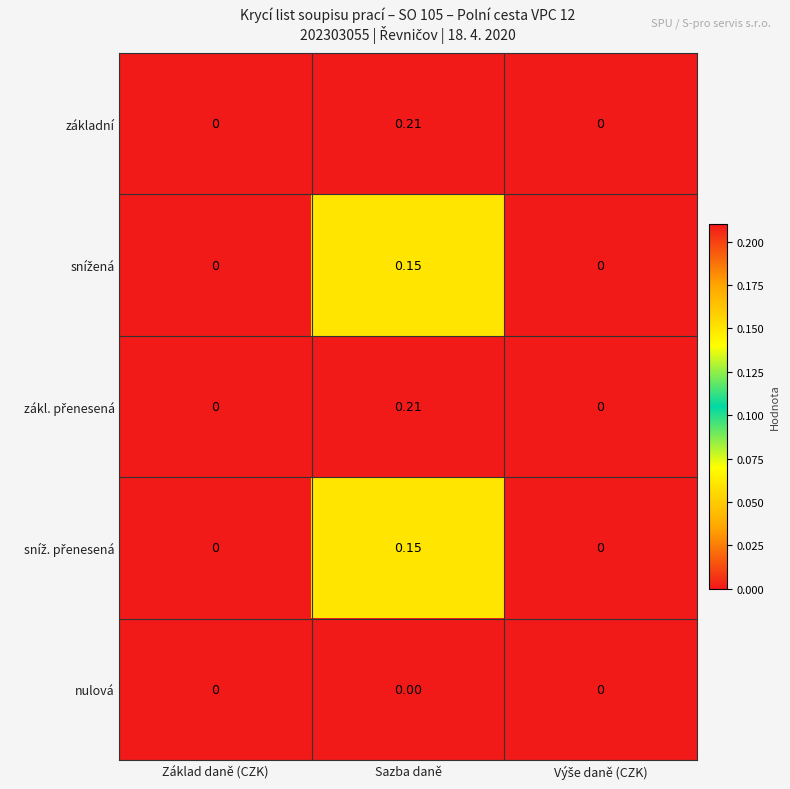

At which category does the chart reach its peak across all series?

Sazba daně